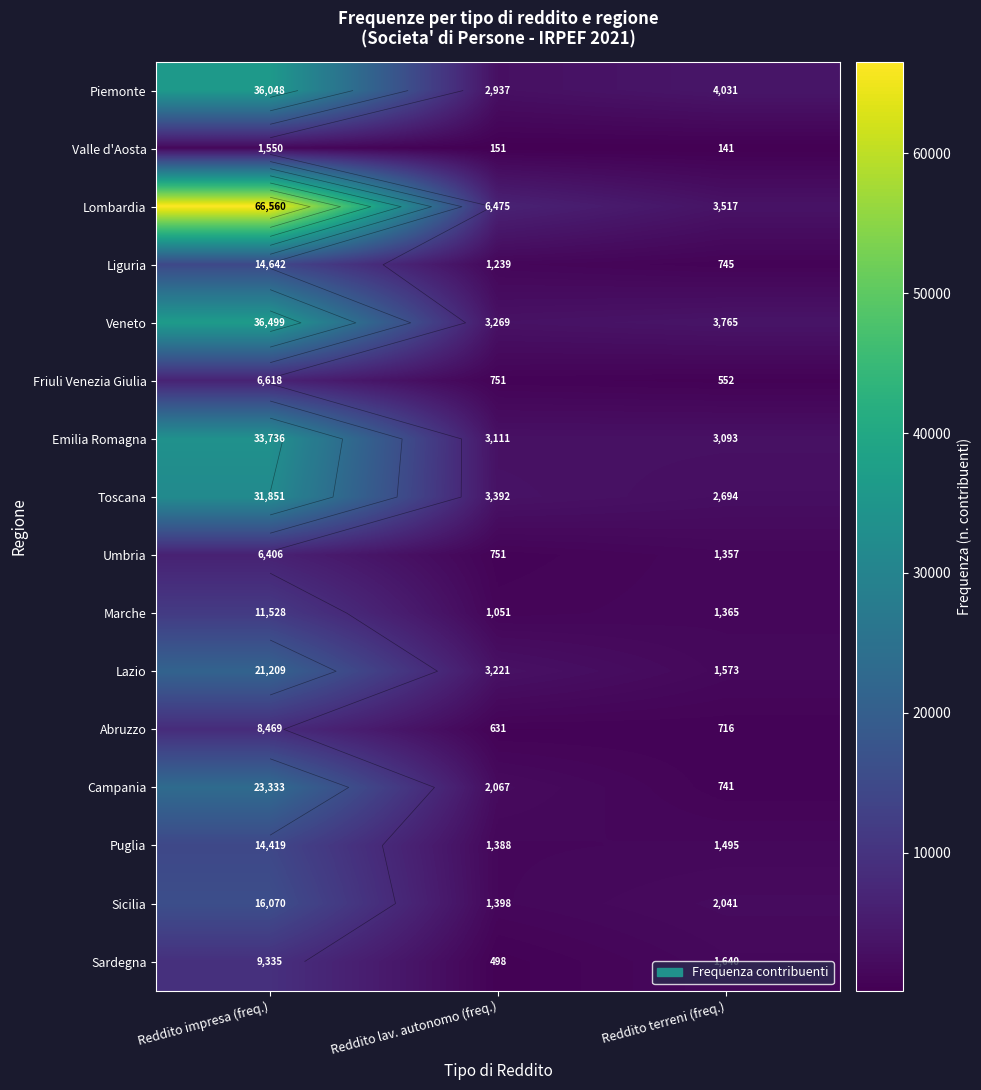

Is it true that Puglia equals 1964 at Reddito lav. autonomo (freq.)?

False